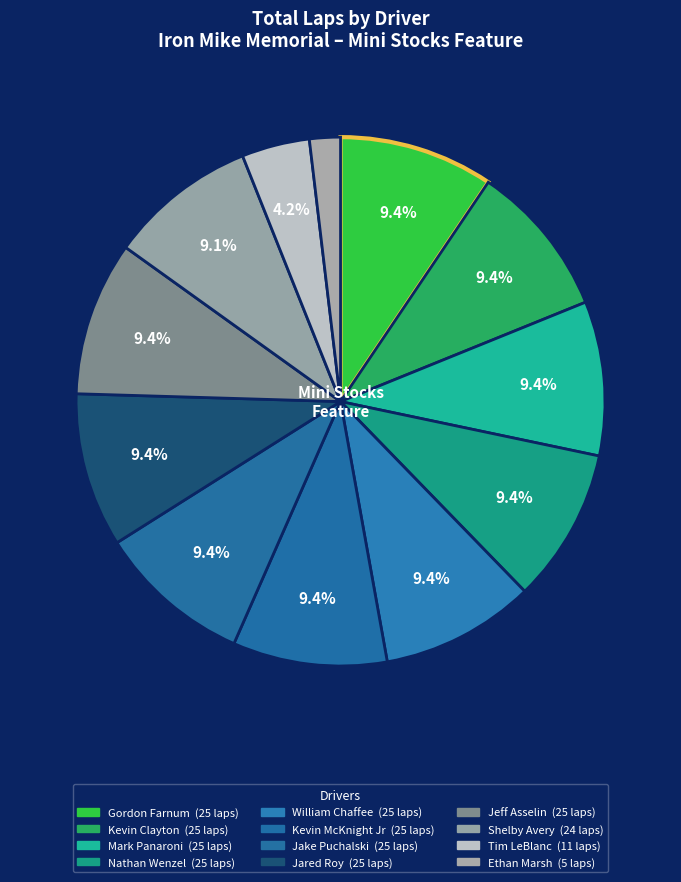

Count the number of slices in the pie.

12